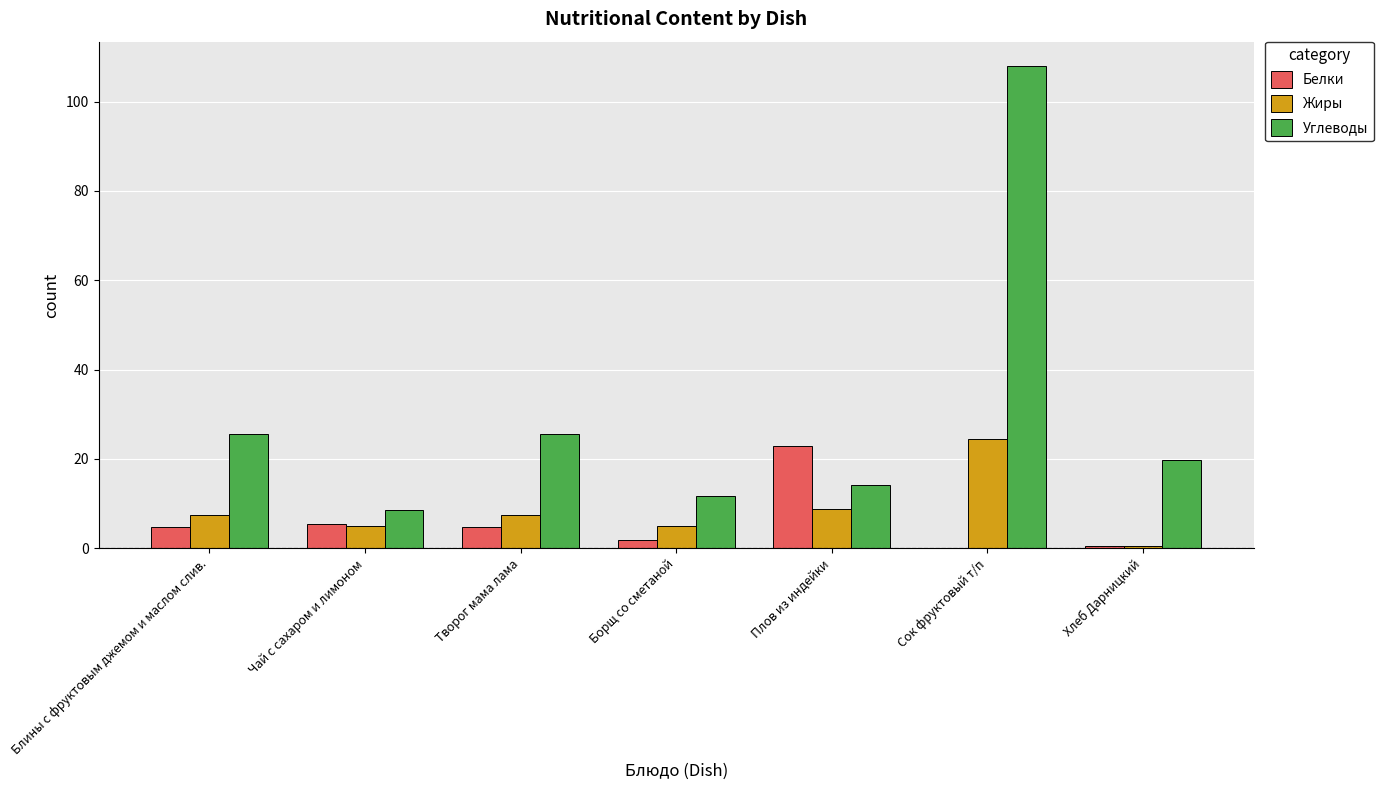

What is the maximum value for Жиры?

24.4